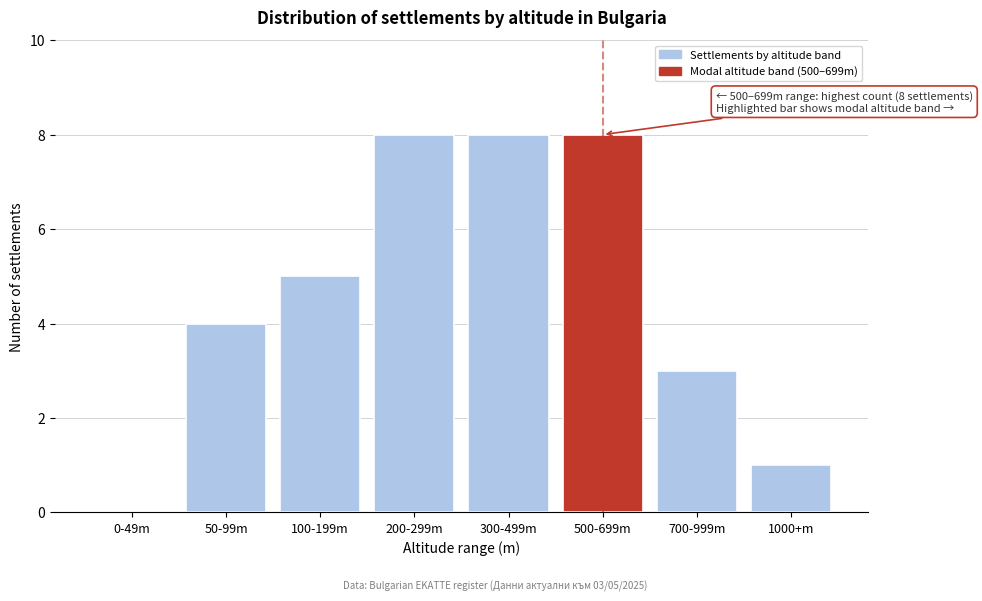

Reading left to right, what are all the values shown in this chart?

0-49m=0	50-99m=4	100-199m=5	200-299m=8	300-499m=8	500-699m=8	700-999m=3	1000+m=1